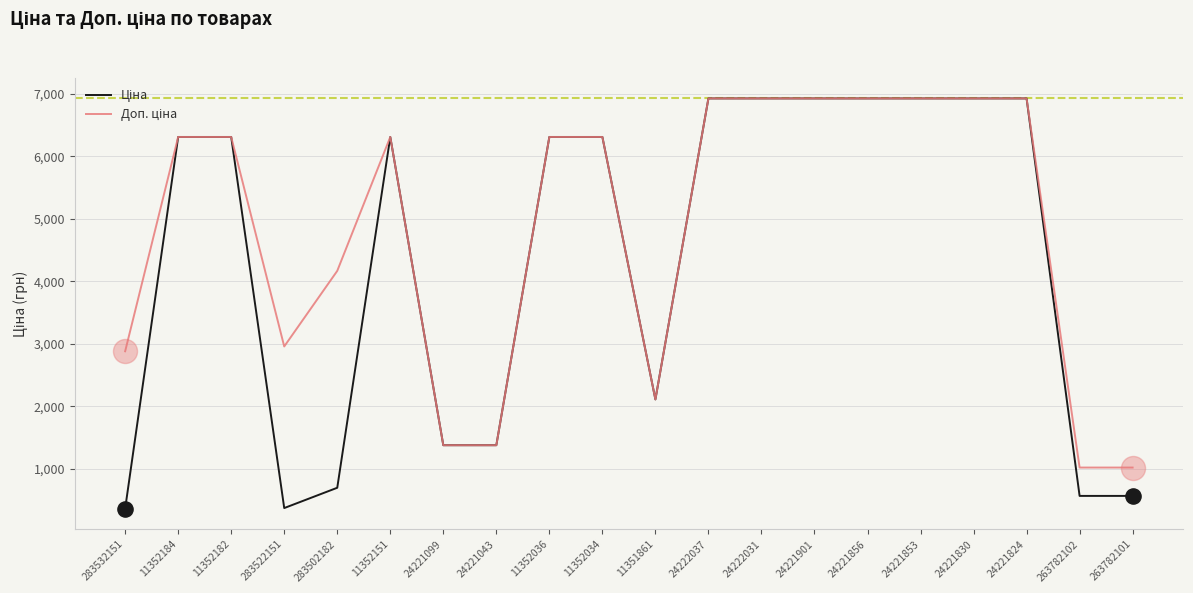

What is the total value across all series at 24221043?

2750.4